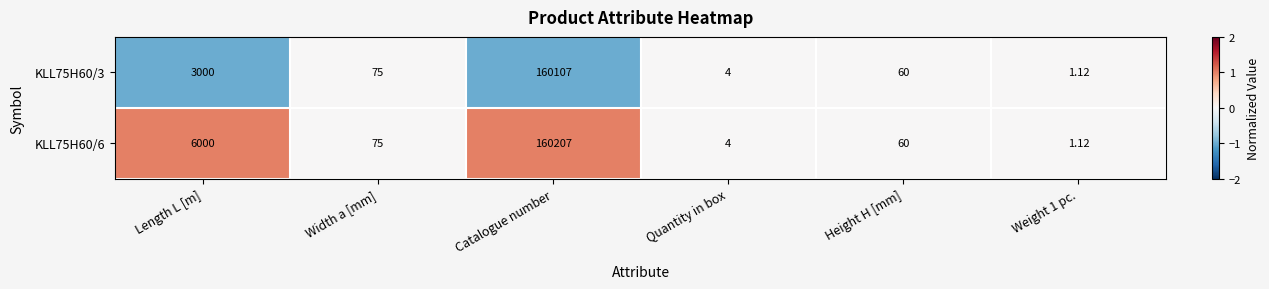

How many distinct data groups are displayed?

2